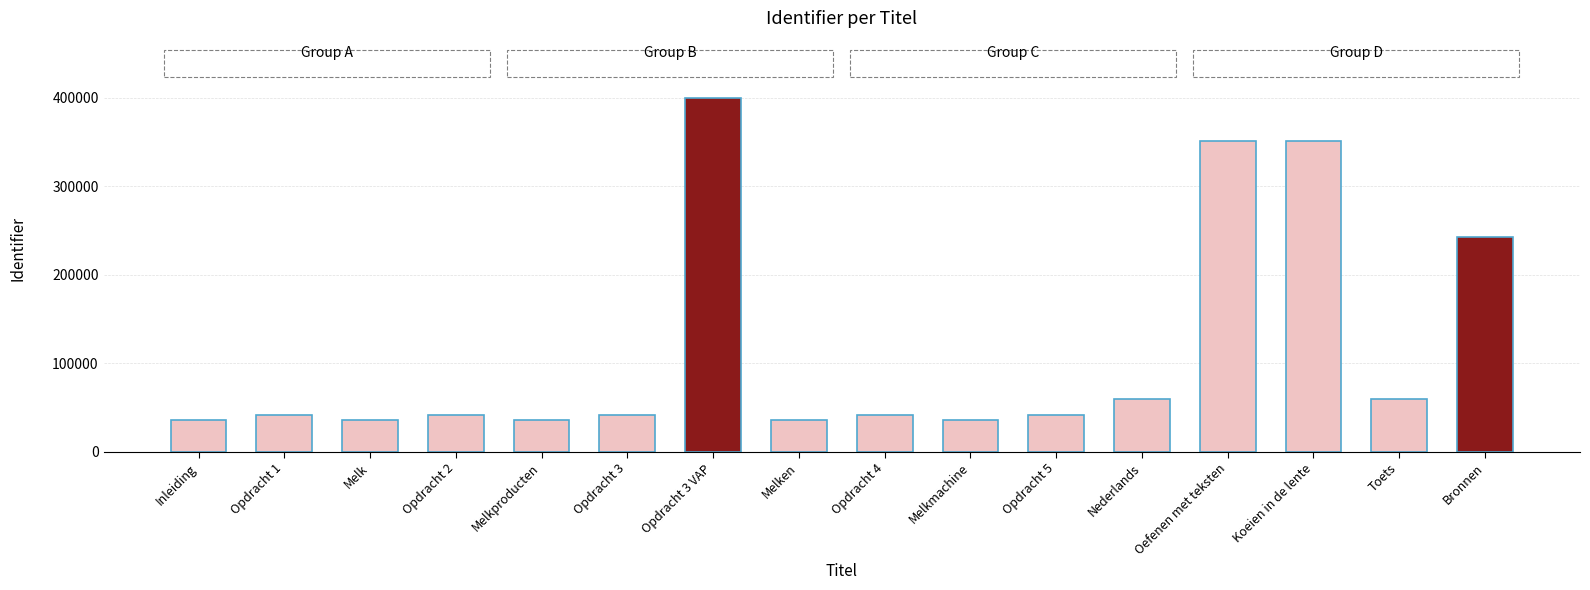

The chart shows a value of 87818 at Koeien in de lente. True or false?

False